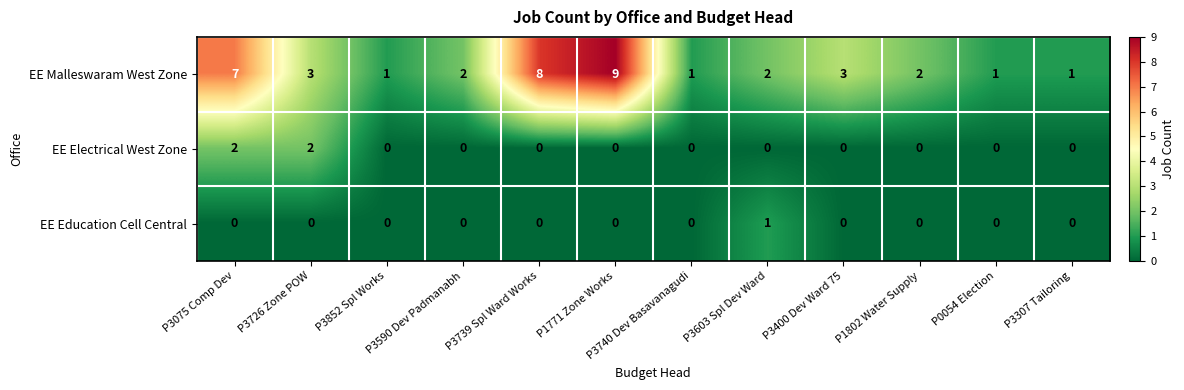

Which series changed the most between P3852 Spl Works and P1802 Water Supply?

EE Malleswaram West Zone